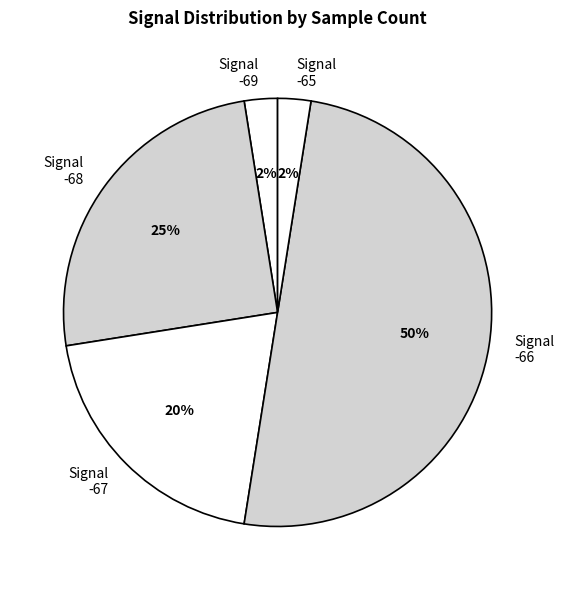

To the nearest percent, what portion does Signal -67 represent?

20%